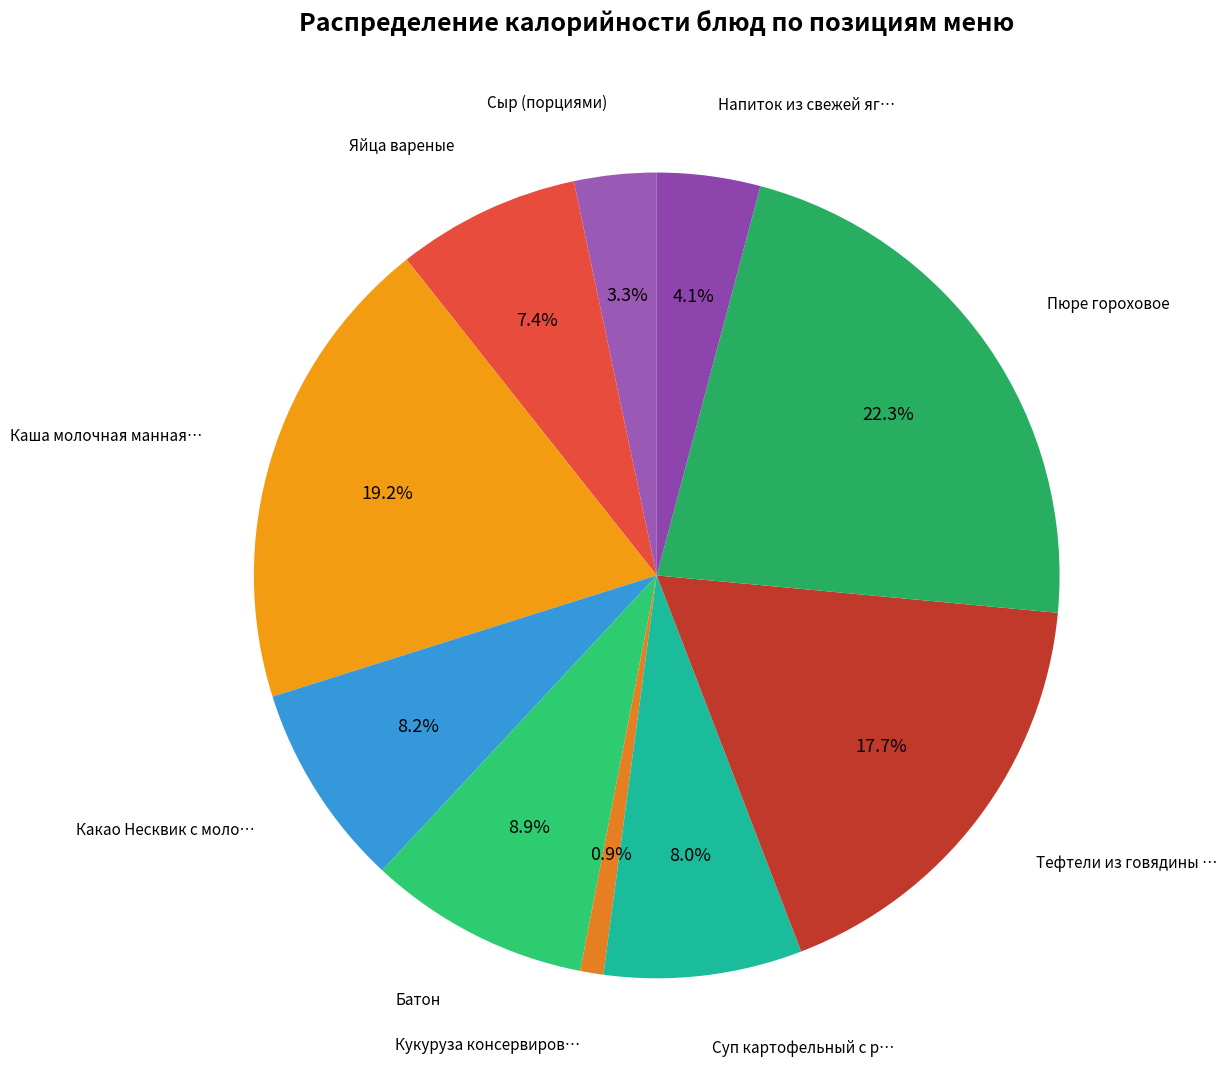

How many segments does this pie chart have?

10